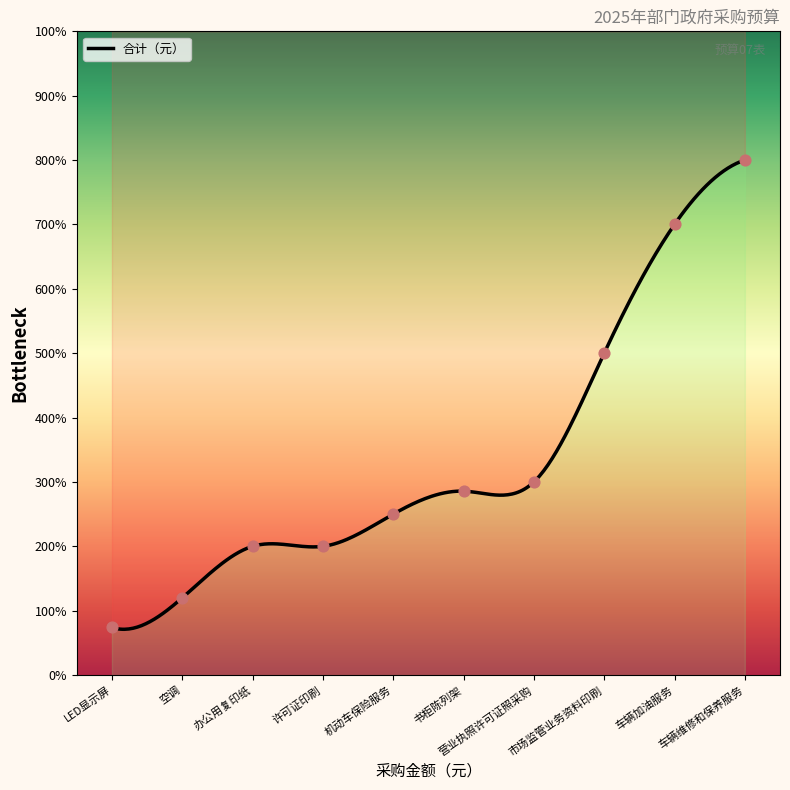

What is the ratio of the value at 营业执照许可证照采购 to the value at 市场监管业务资料印刷?

0.6